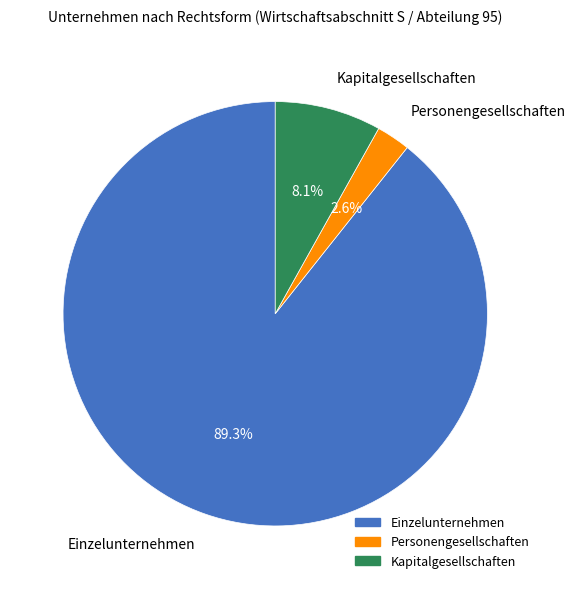

To the nearest percent, what is the difference between the Kapitalgesellschaften and Personengesellschaften slice percentages?

6%